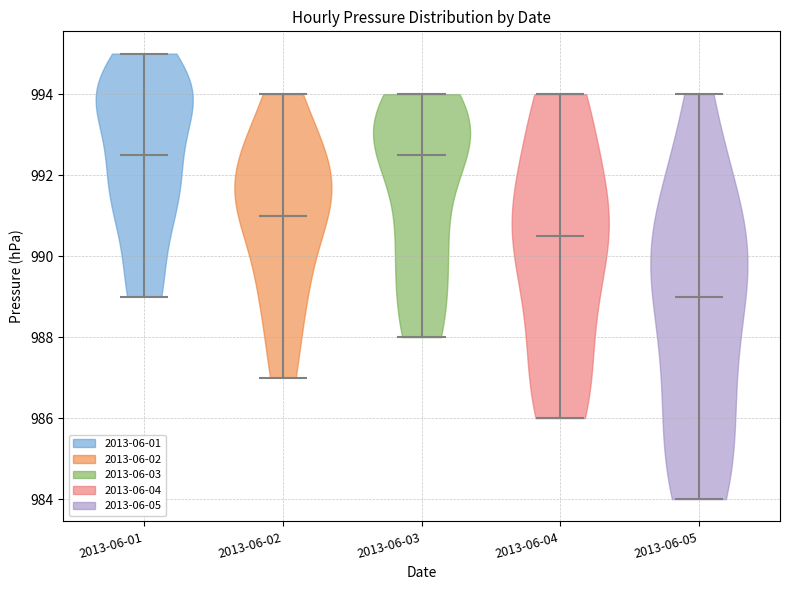

What is the lowest point the violin for 2013-06-01 reaches on the y-axis? The values are not printed on the chart, so give them approximately, as read against the axis.

989.0